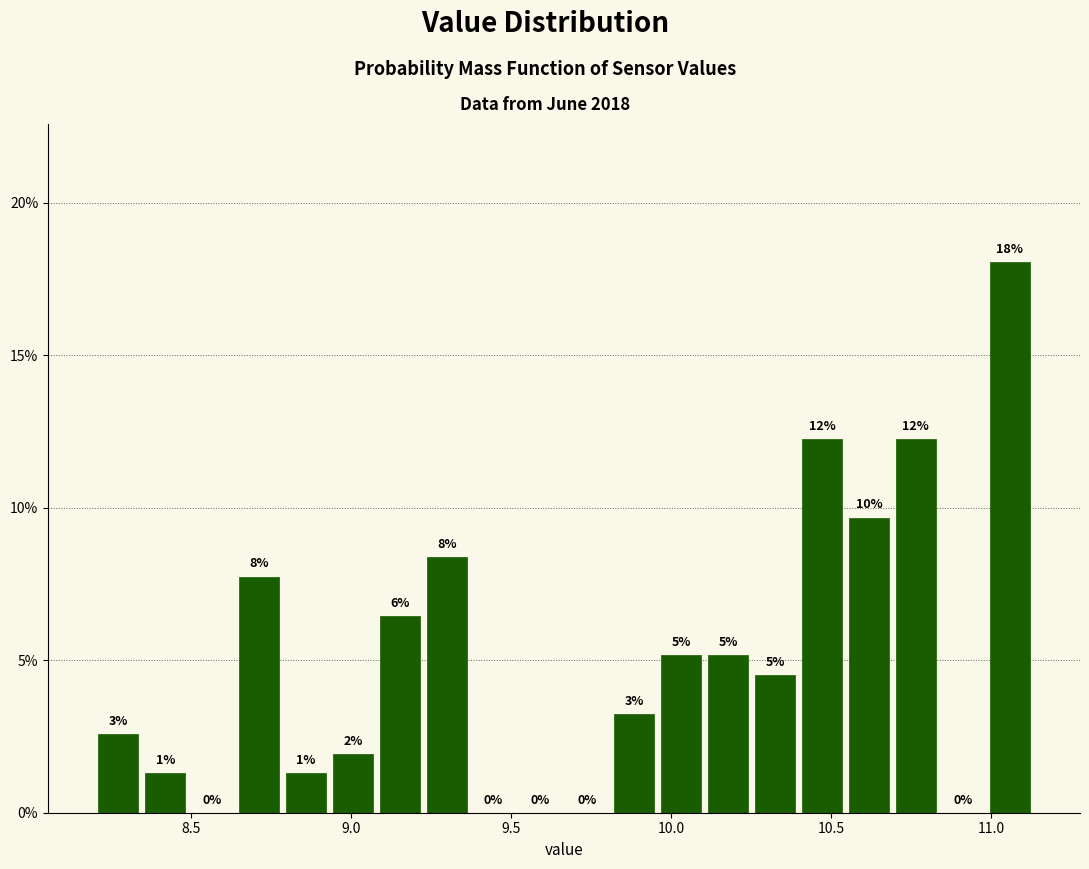

Read against the x-axis, roughly where is the centre of the tallest bar?

11.05